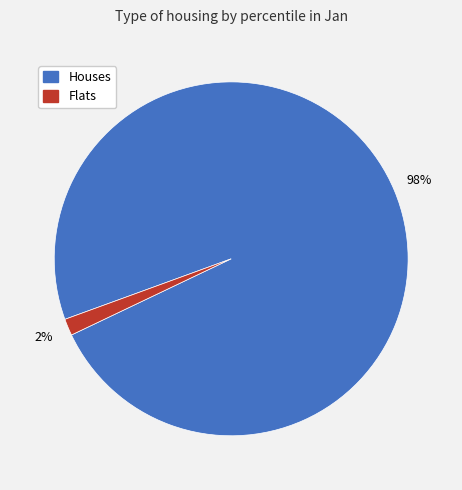

Does any single category account for the majority?

Yes